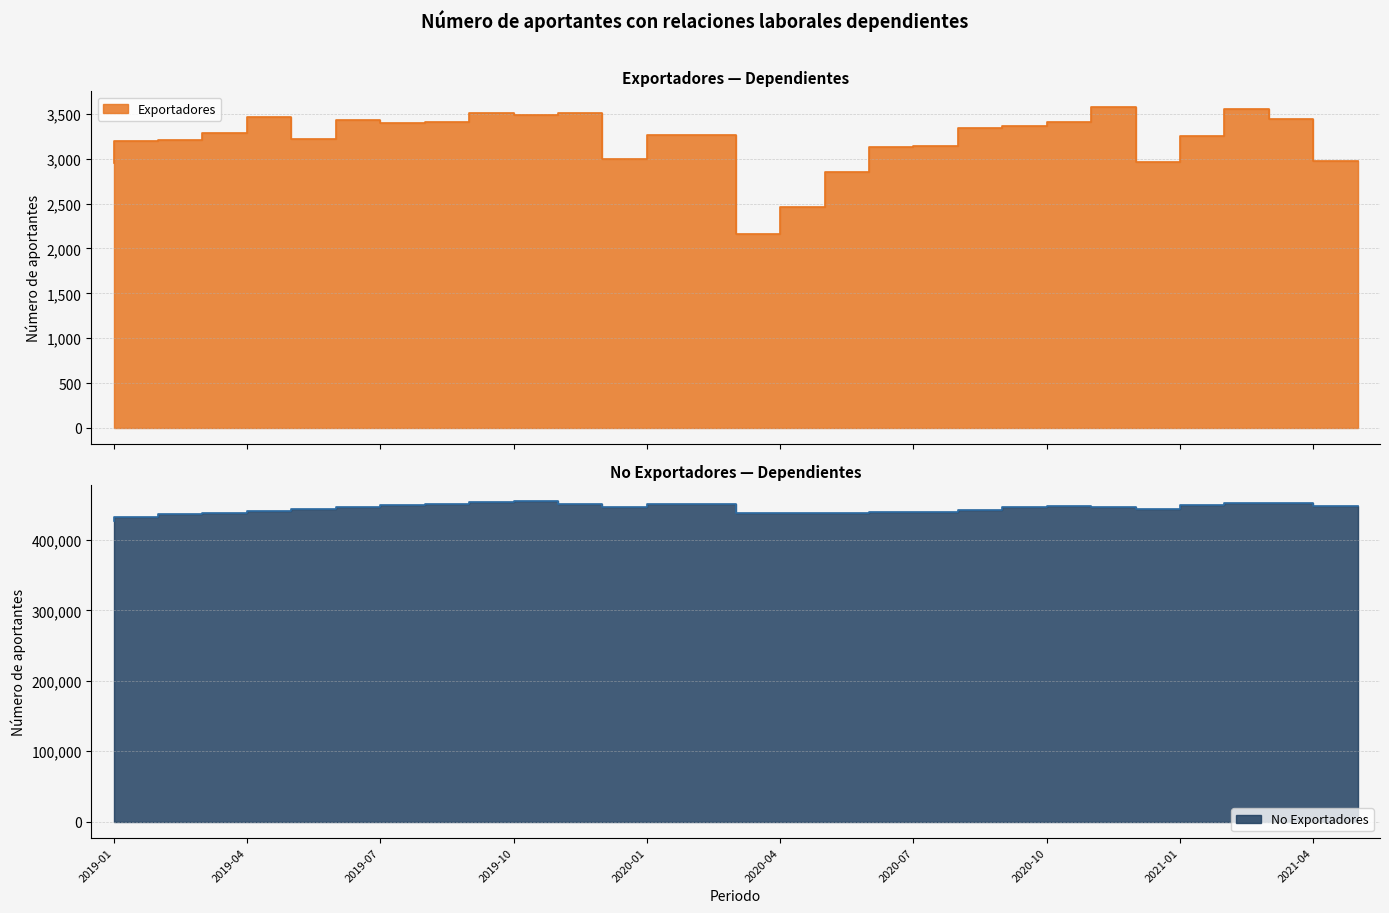

True or false: No Exportadores and Exportadores intersect in this chart.

False